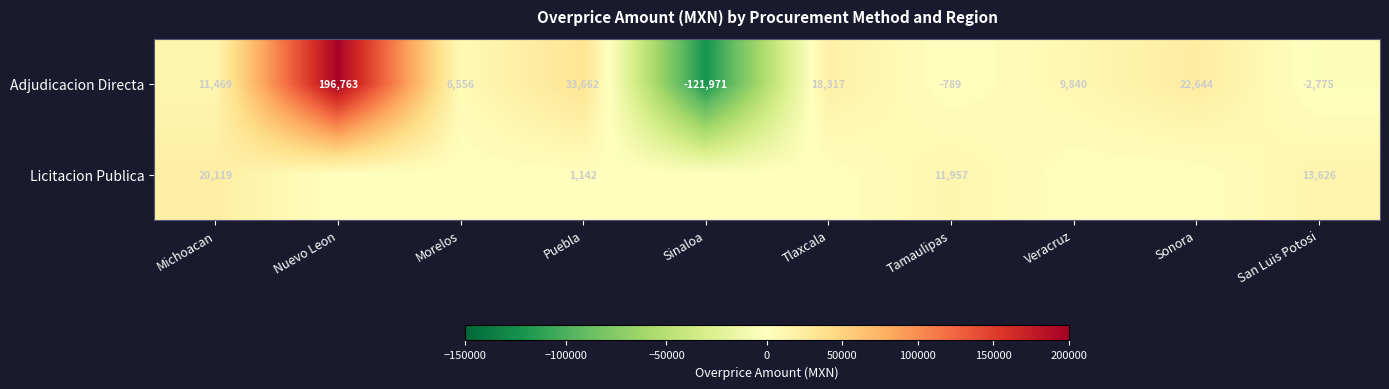

At which category is the sum across all series the highest?

Nuevo Leon